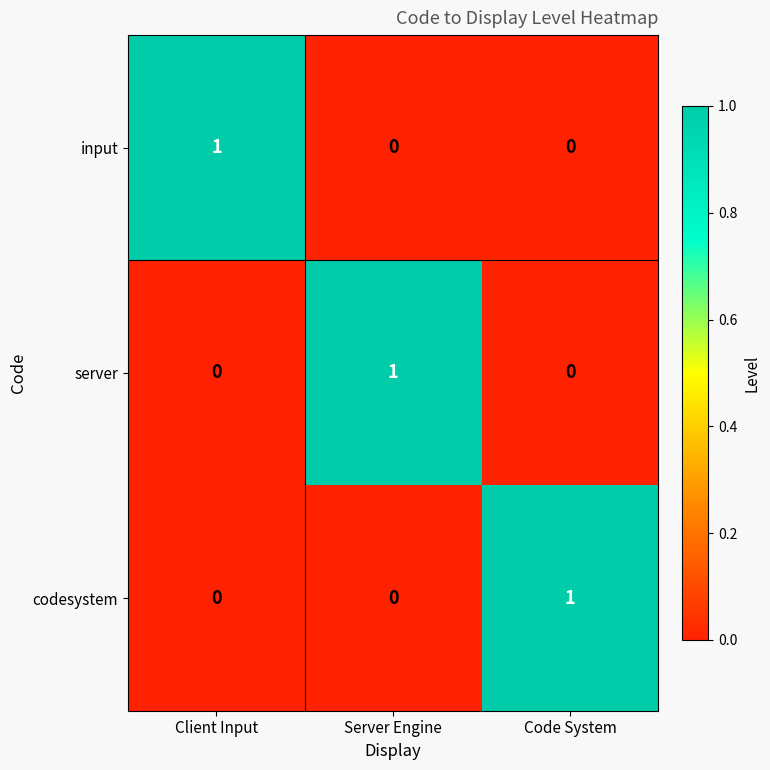

How many series are shown in this chart?

3